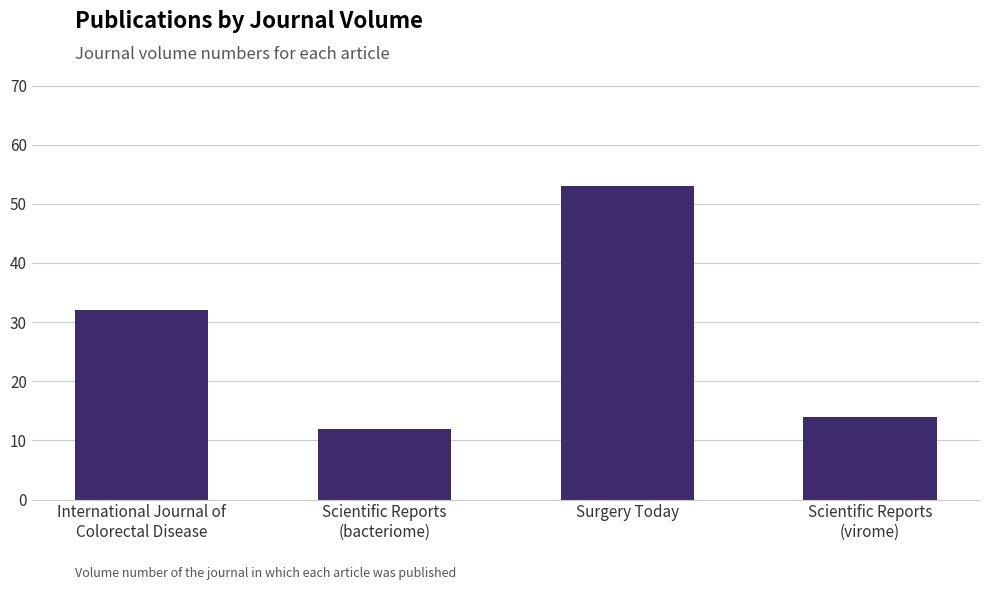

The value at International Journal of
Colorectal Disease is 47. True or false?

False